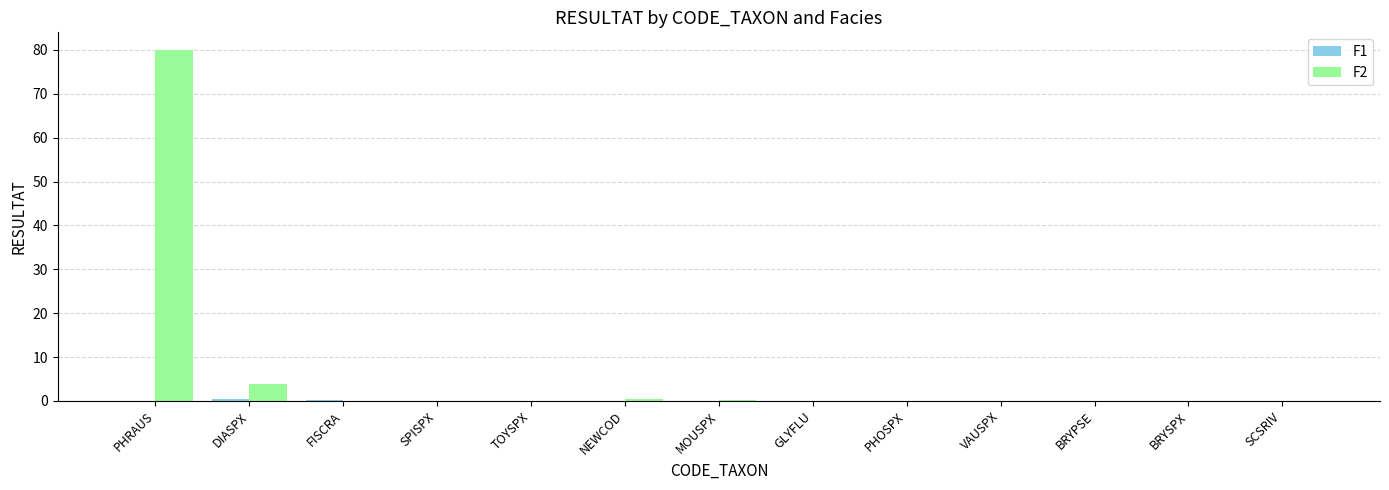

The value of F2 at SCSRIV is 53.0. True or false?

False